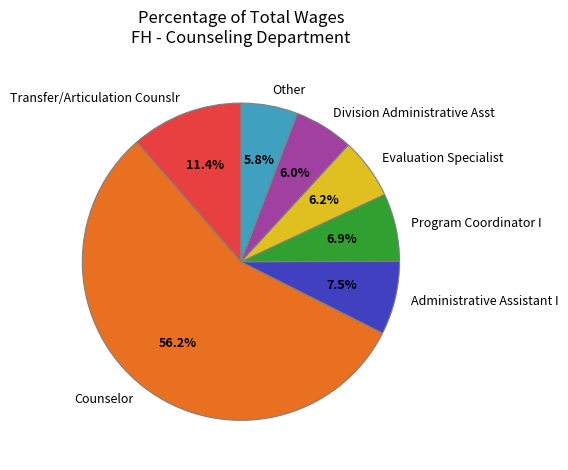

Approximately how many times larger is the value at Program Coordinator I compared to Other?

1.2